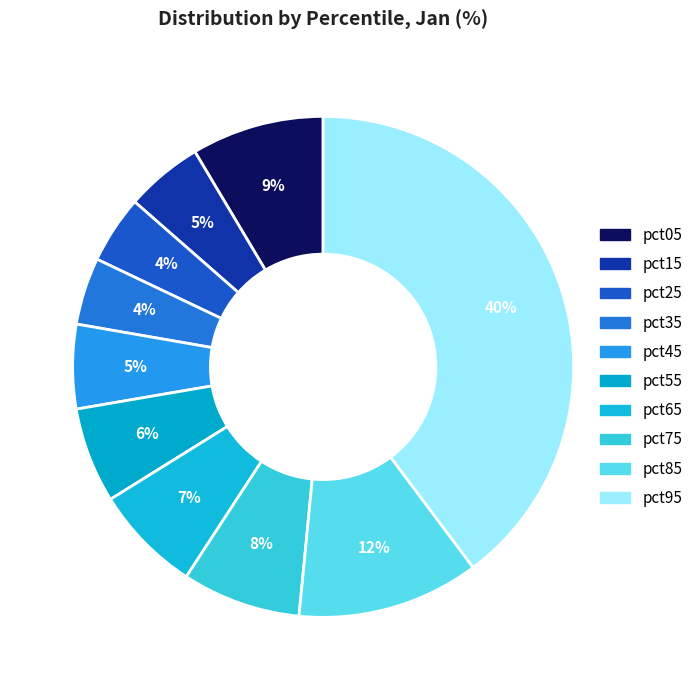

How many segments does this pie chart have?

10